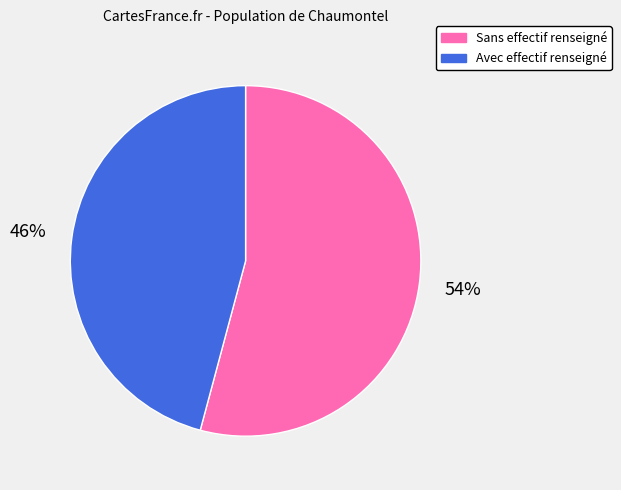

To the nearest percent, what is the average slice percentage?

50%